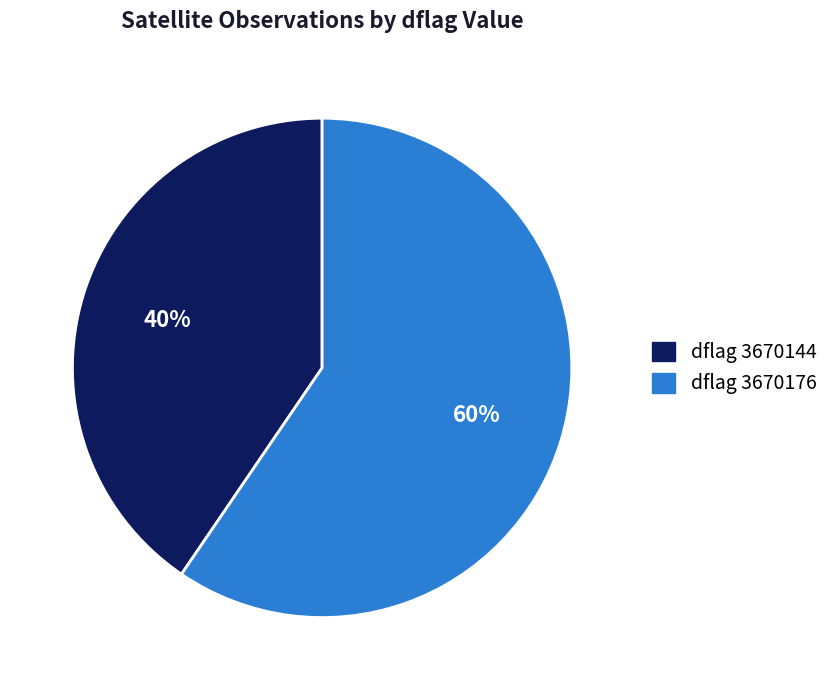

Is there any slice that represents more than half of the pie?

Yes